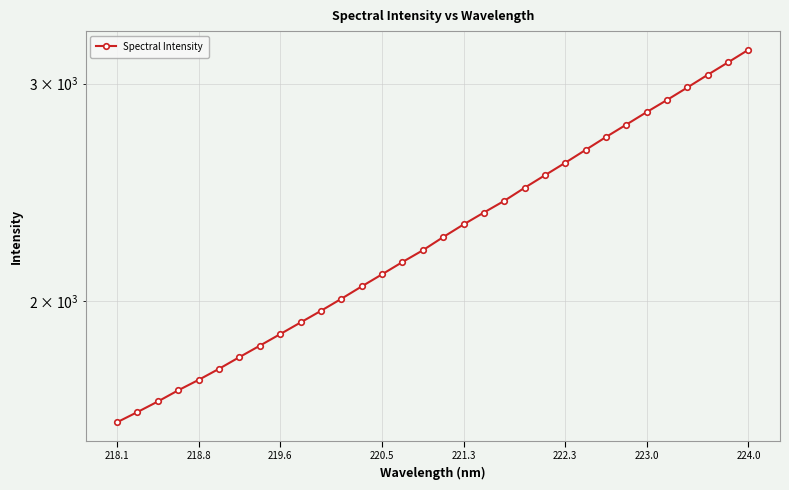

The chart shows a value of 1039.3 at 28. True or false?

False